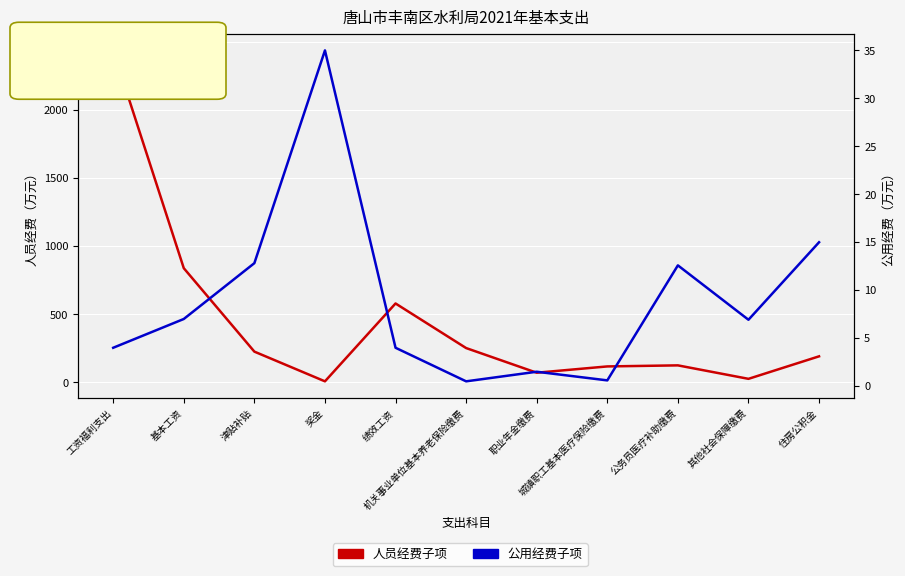

What is the label of the 2nd point from the right?

其他社会保障缴费